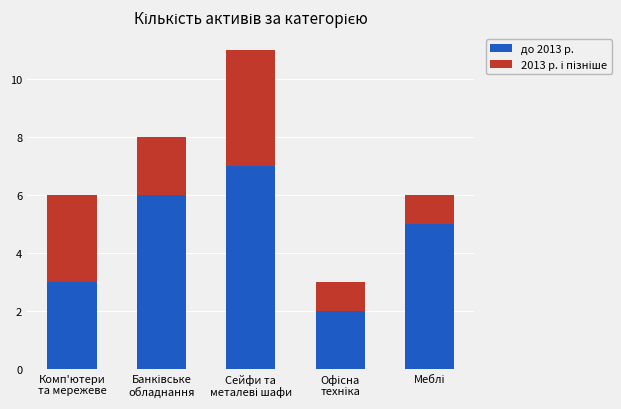

How many bars are there in total?

5